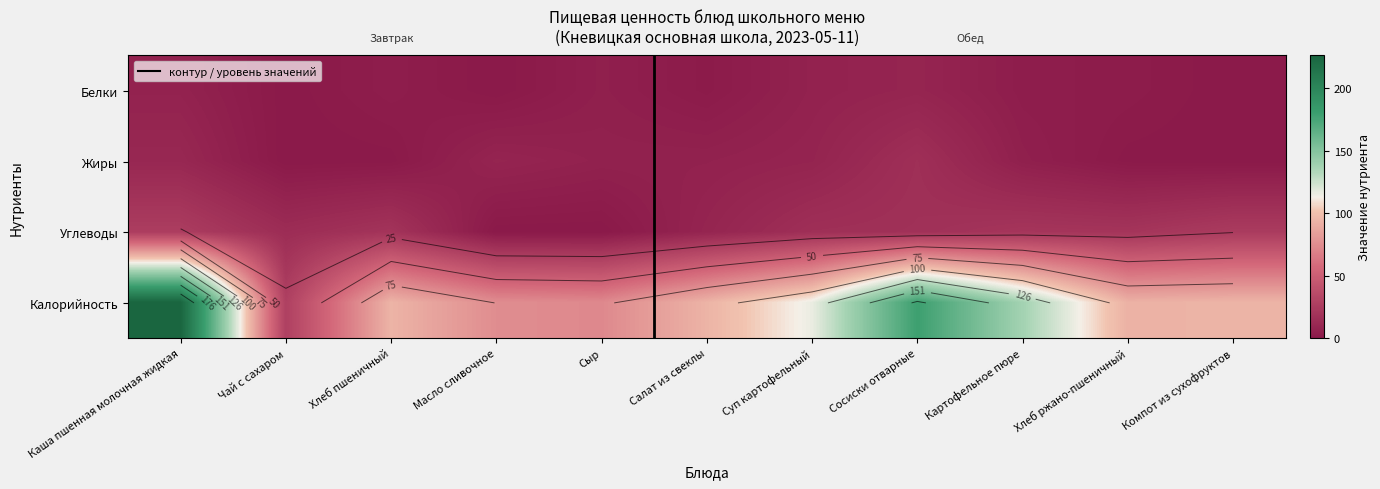

At how many categories does at least one series exceed 21?

11